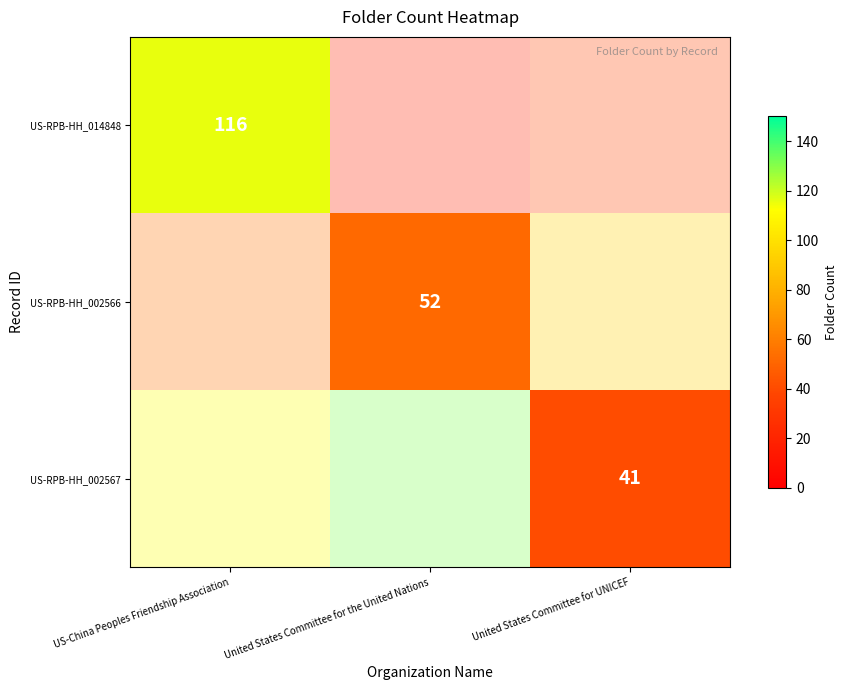

At how many categories does at least one series exceed 91?

1